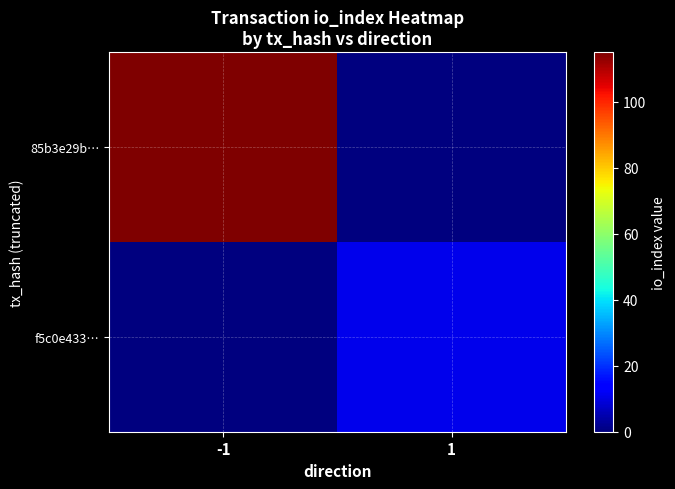

List the series in order of their overall mean, highest first.

85b3e29b…, f5c0e433…